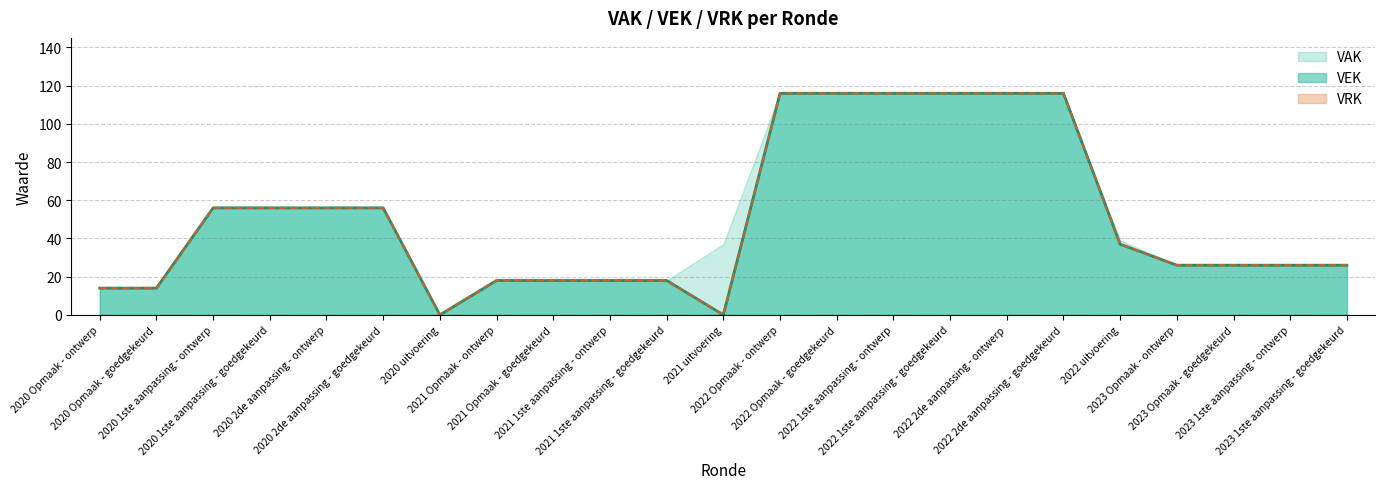

How many values are above zero?

21